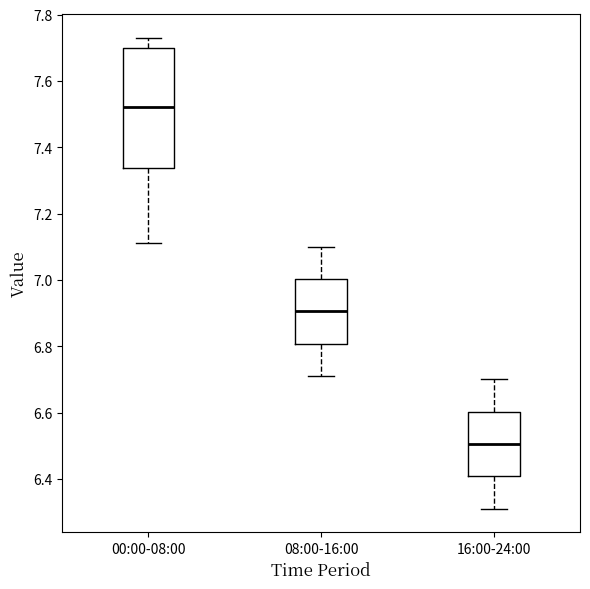

Comparing the boxes themselves (not the whiskers), which one is the tallest?

00:00-08:00